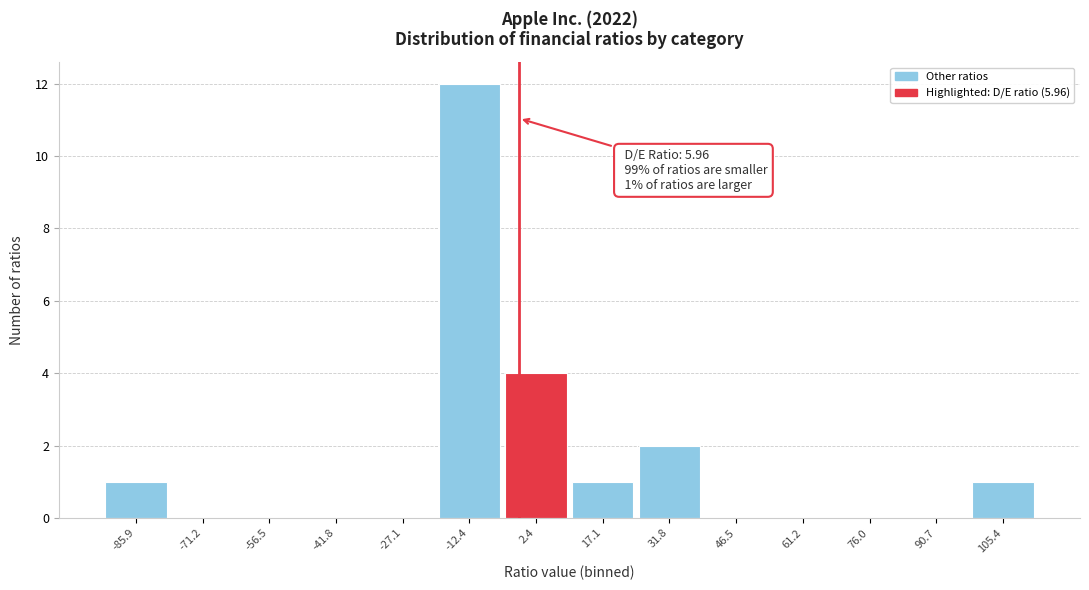

Reading right to left, extract all data points from this chart.

105.4=1	90.7=0	76.0=0	61.2=0	46.5=0	31.8=2	17.1=1	2.4=4	-12.4=12	-27.1=0	-41.8=0	-56.5=0	-71.2=0	-85.9=1